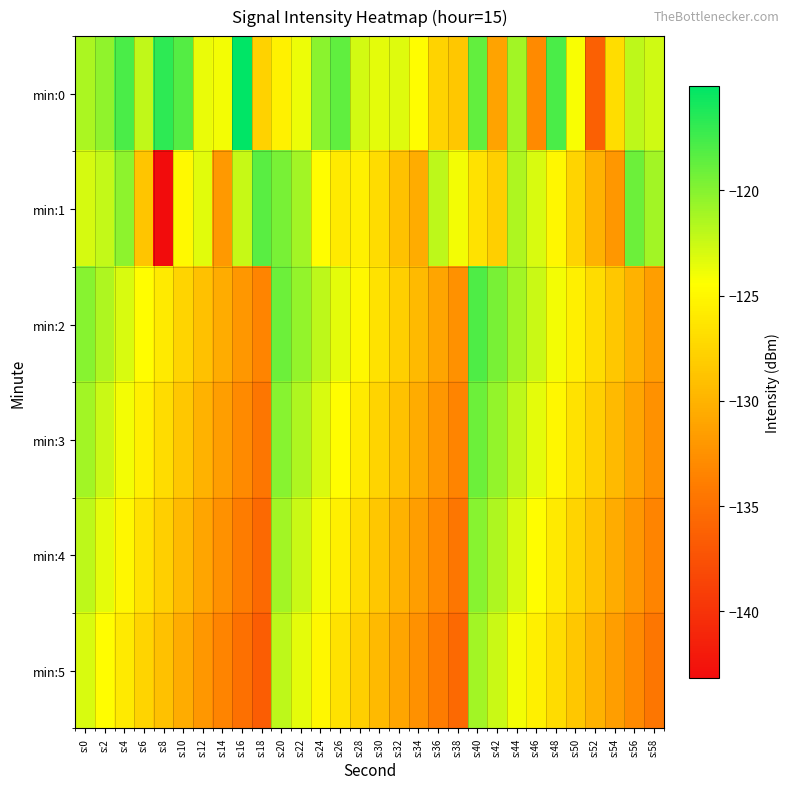

What is the total value across all series at s:32?

-770.2